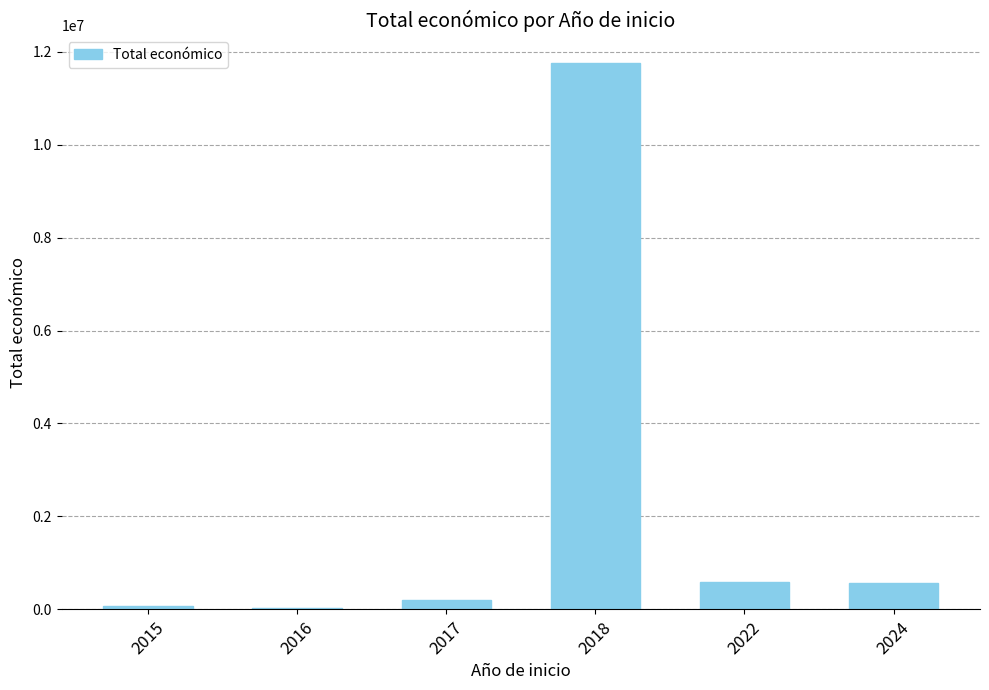

The value at 2024 is 569416. True or false?

True